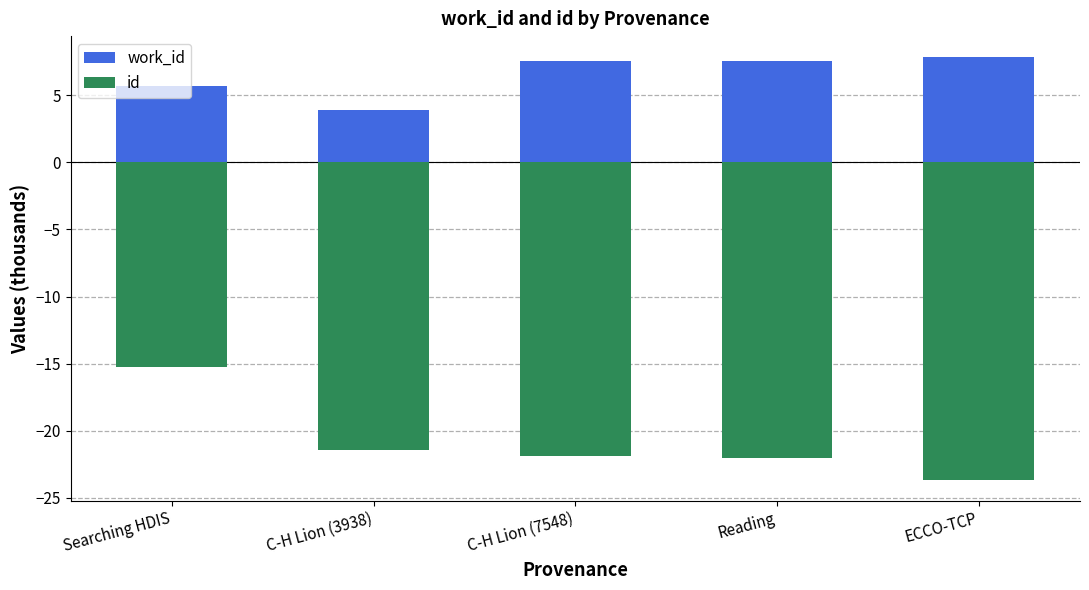

Which series has the largest total across all categories?

work_id